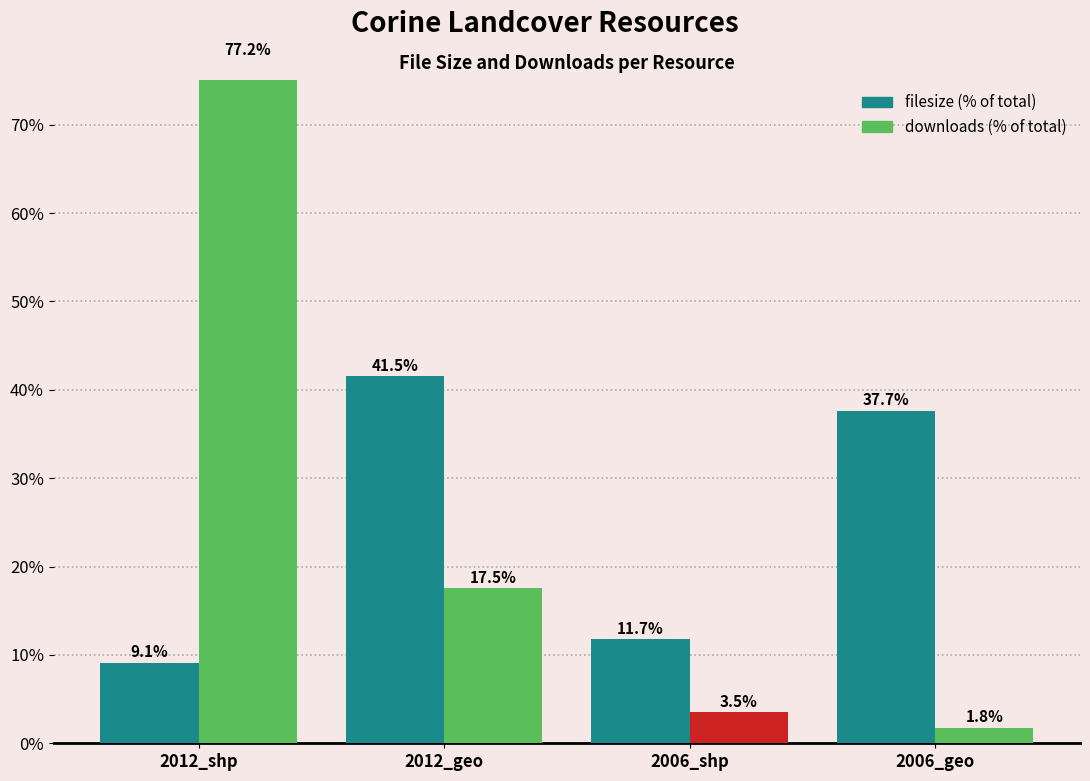

How many groups of bars are there?

4